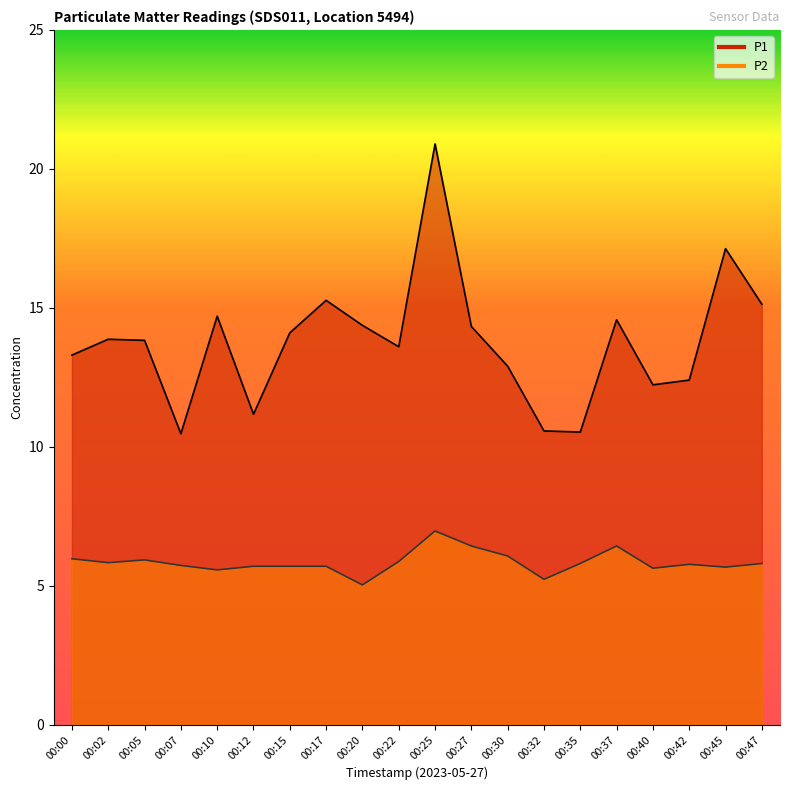

Reading right to left, extract all data points from this chart.

P1: 15.1	17.1	12.4	12.2	14.6	10.5	10.6	12.9	14.3	20.9	13.6	14.4	15.3	14.1	11.2	14.7	10.5	13.8	13.9	13.3
P2: 5.8	5.7	5.8	5.6	6.4	5.8	5.2	6.1	6.4	7.0	5.9	5.0	5.7	5.7	5.7	5.6	5.7	5.9	5.8	6.0